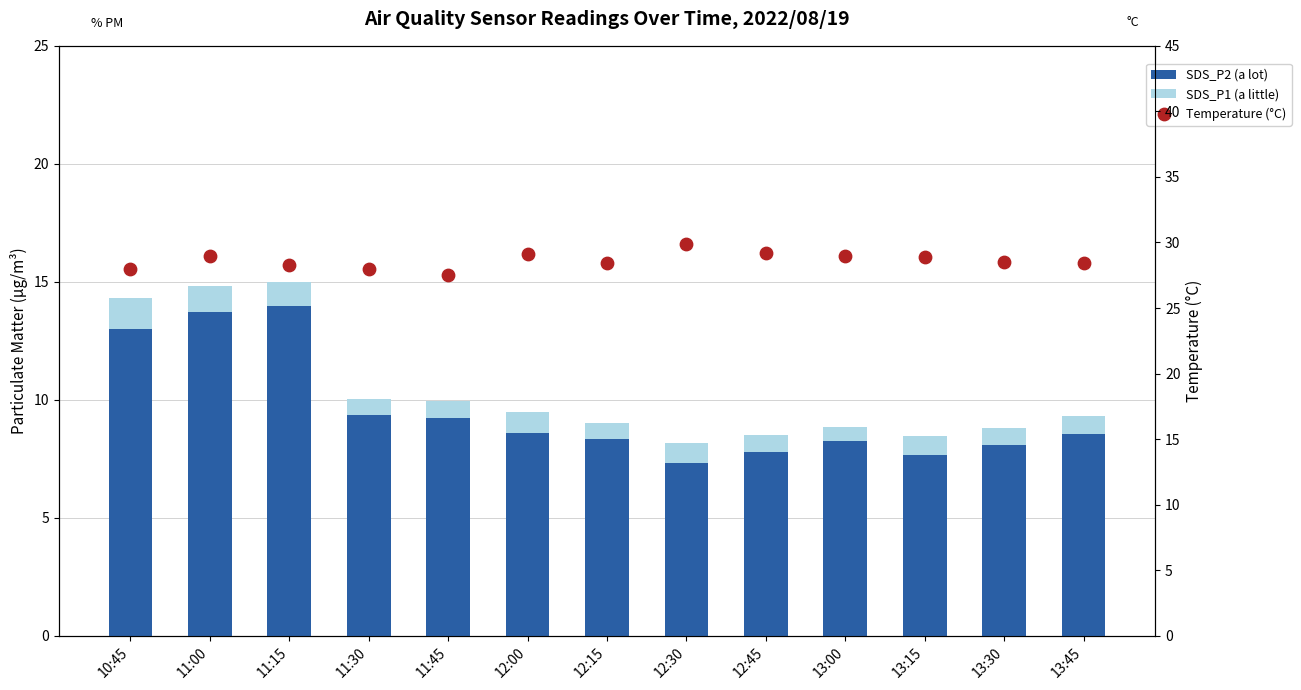

At how many categories does at least one series exceed 7?

13